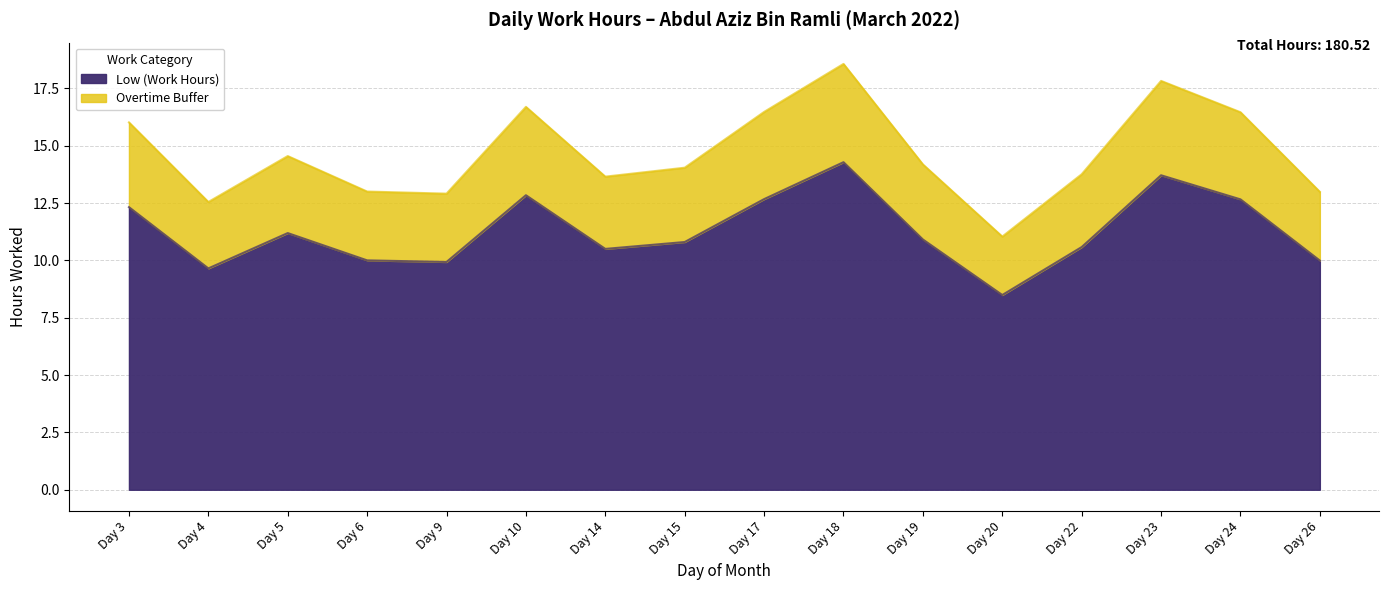

What is the sum of all values?

180.5